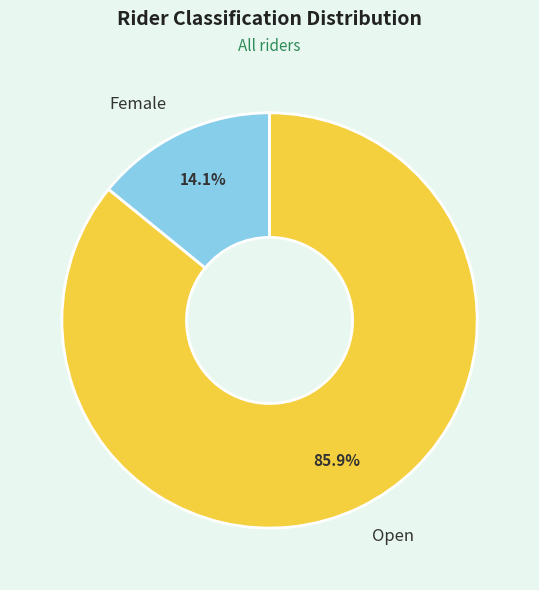

Rank the categories by value from highest to lowest.

Open, Female